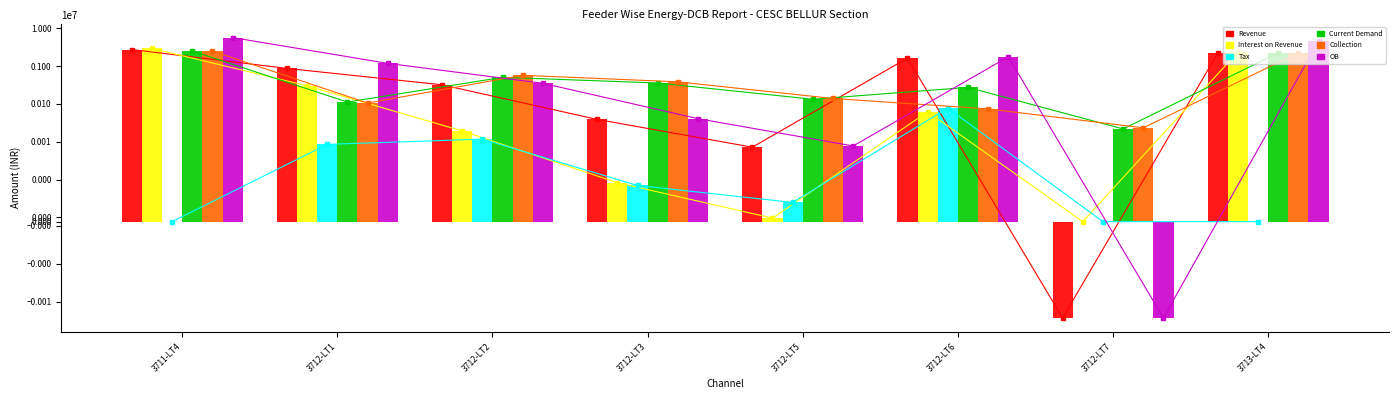

Reading left to right, list all the values displayed in this chart.

Revenue: 3711-LT4=2733617.0	3712-LT1=865817.8	3712-LT2=319315.2	3712-LT3=38877.5	3712-LT5=7181.1	3712-LT6=1616492.6	3712-LT7=-27183.0	3713-LT4=2183785.3
Interest on Revenue: 3711-LT4=2919844.7	3712-LT1=301407.7	3712-LT2=19238.8	3712-LT3=926.0	3712-LT5=84.2	3712-LT6=62022.0	3712-LT7=0.0	3713-LT4=2358744.9
Tax: 3711-LT4=0.0	3712-LT1=8525.9	3712-LT2=11722.1	3712-LT3=860.5	3712-LT5=456.8	3712-LT6=77368.8	3712-LT7=0.0	3713-LT4=0.0
Current Demand: 3711-LT4=2492318.2	3712-LT1=111741.0	3712-LT2=503653.6	3712-LT3=356278.9	3712-LT5=132610.1	3712-LT6=273178.7	3712-LT7=21753.5	3713-LT4=2238875.8
Collection: 3711-LT4=2492318.2	3712-LT1=105311.2	3712-LT2=570894.1	3712-LT3=382750.8	3712-LT5=138936.0	3712-LT6=73779.0	3712-LT7=23329.0	3713-LT4=2238875.8
OB: 3711-LT4=5653461.8	3712-LT1=1175752.0	3712-LT2=350276.0	3712-LT3=40664.0	3712-LT5=7722.0	3712-LT6=1755883.4	3712-LT7=-27183.0	3713-LT4=4542530.2